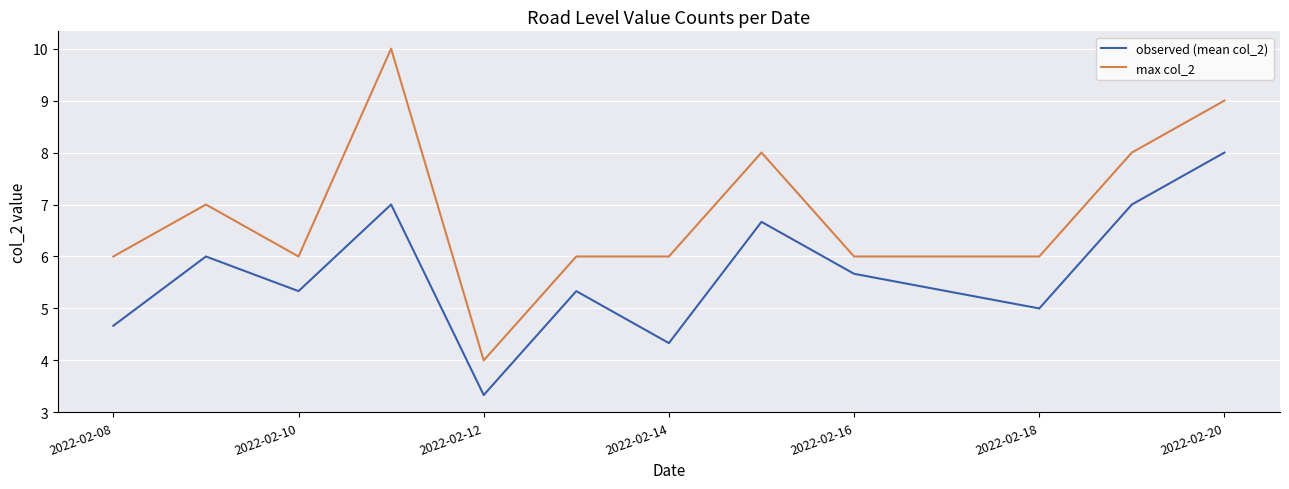

Which series has the largest range (max minus min)?

max col_2